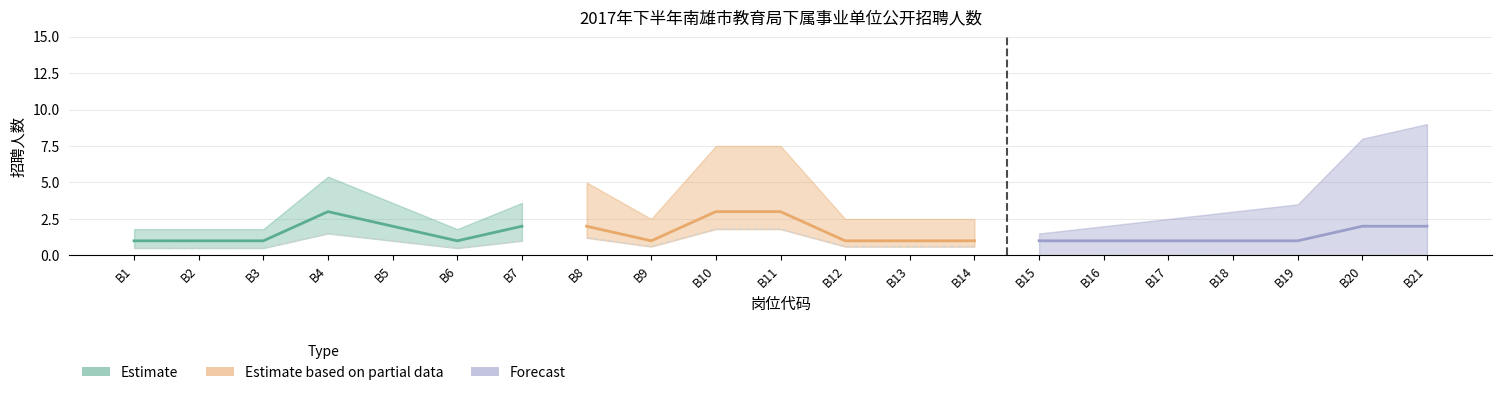

Where is Estimate nearest to the value 1?

B1